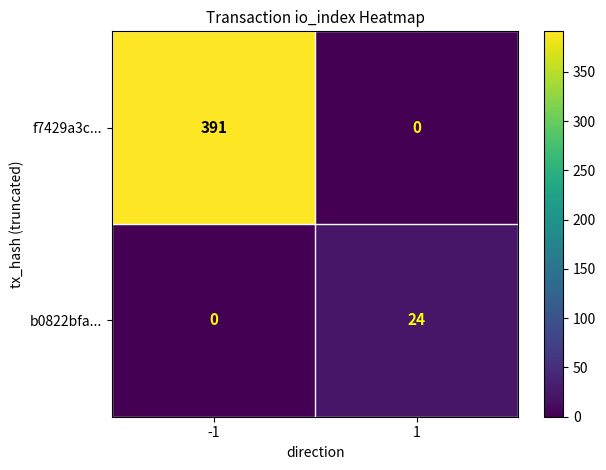

List the series in order of their peak value, highest first.

f7429a3c..., b0822bfa...